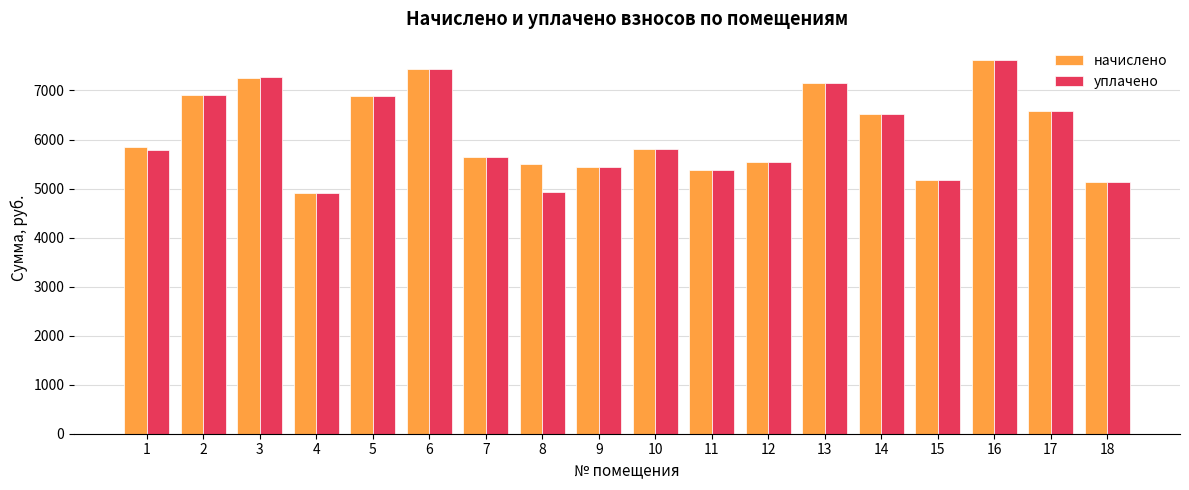

At which category is the sum across all series the highest?

16